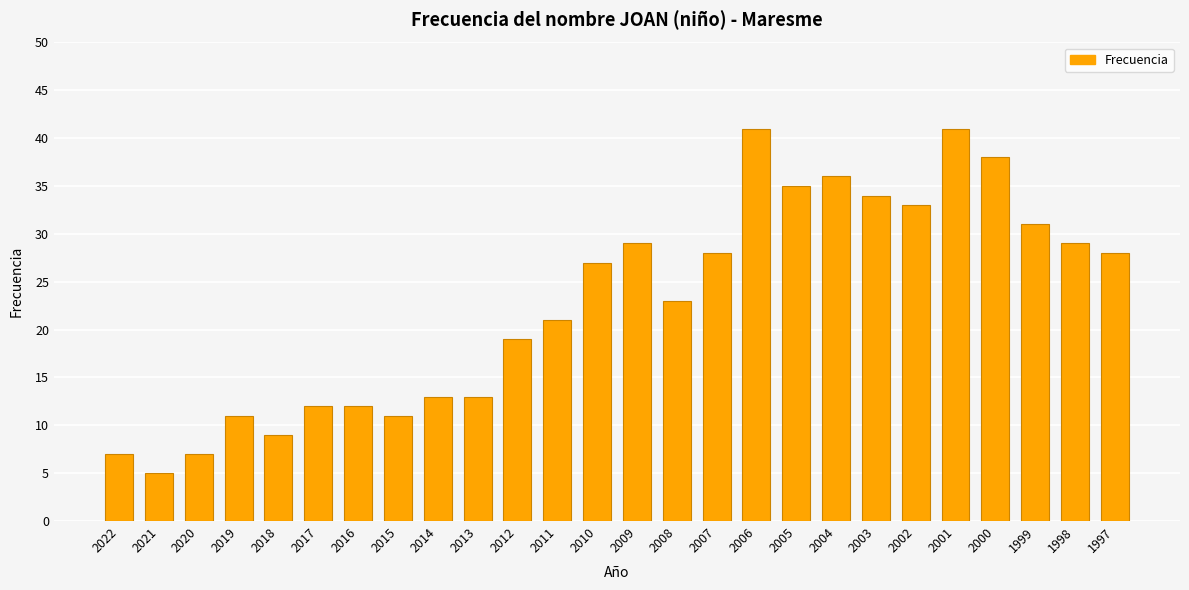

How many series are shown in this chart?

1